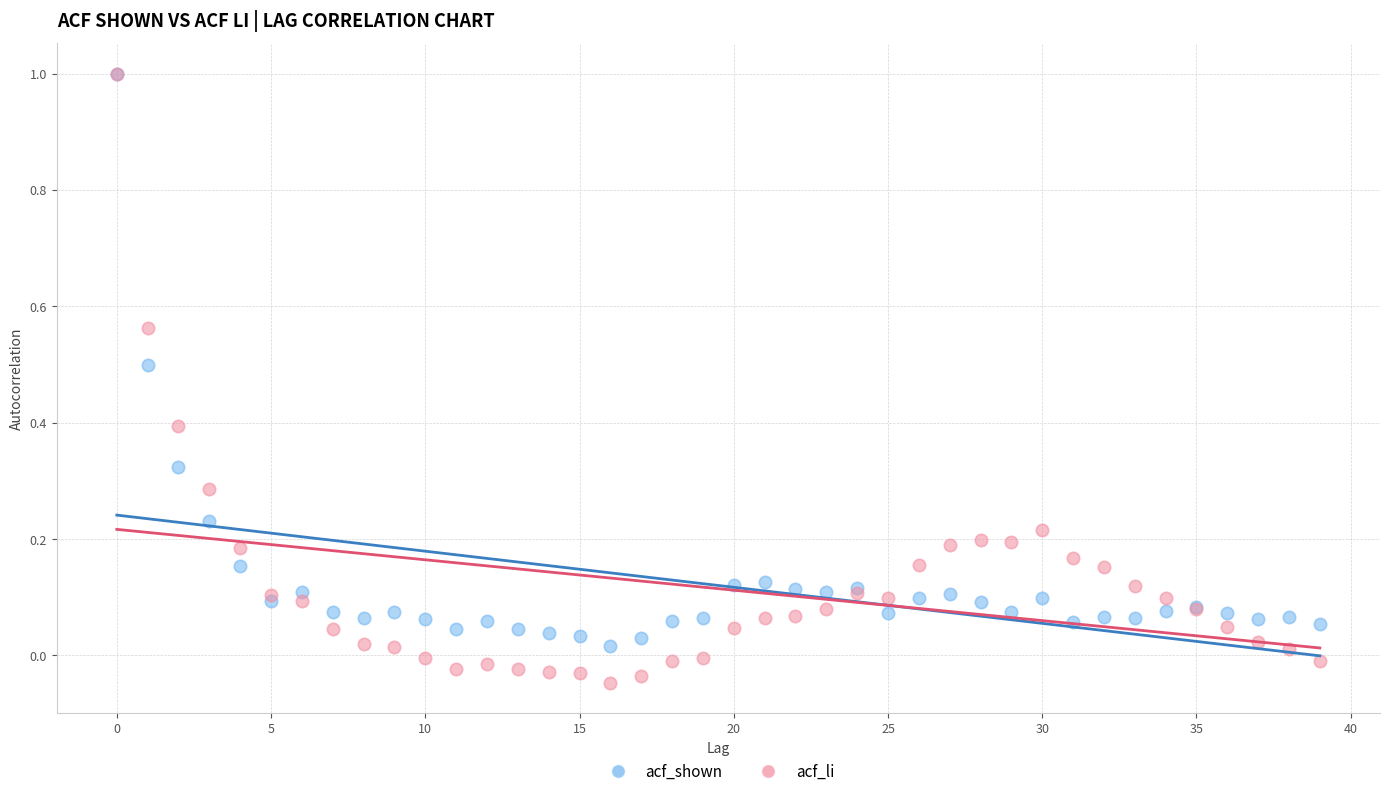

Which series has the largest Y range (max minus min)?

acf_li